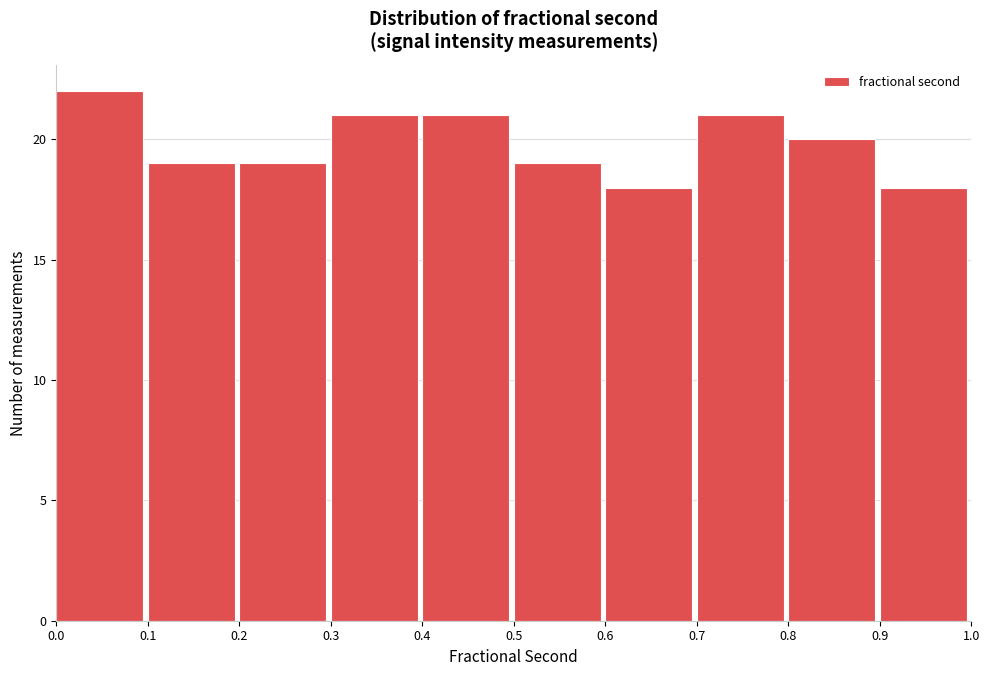

What is the height of the bar covering 0.8 to 0.9 on the x-axis? The values are not printed on the chart, so give them approximately, as read against the axis.

20